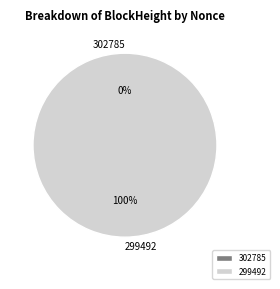

To the nearest percent, what is the combined percentage of 302785 and 299492?

100%